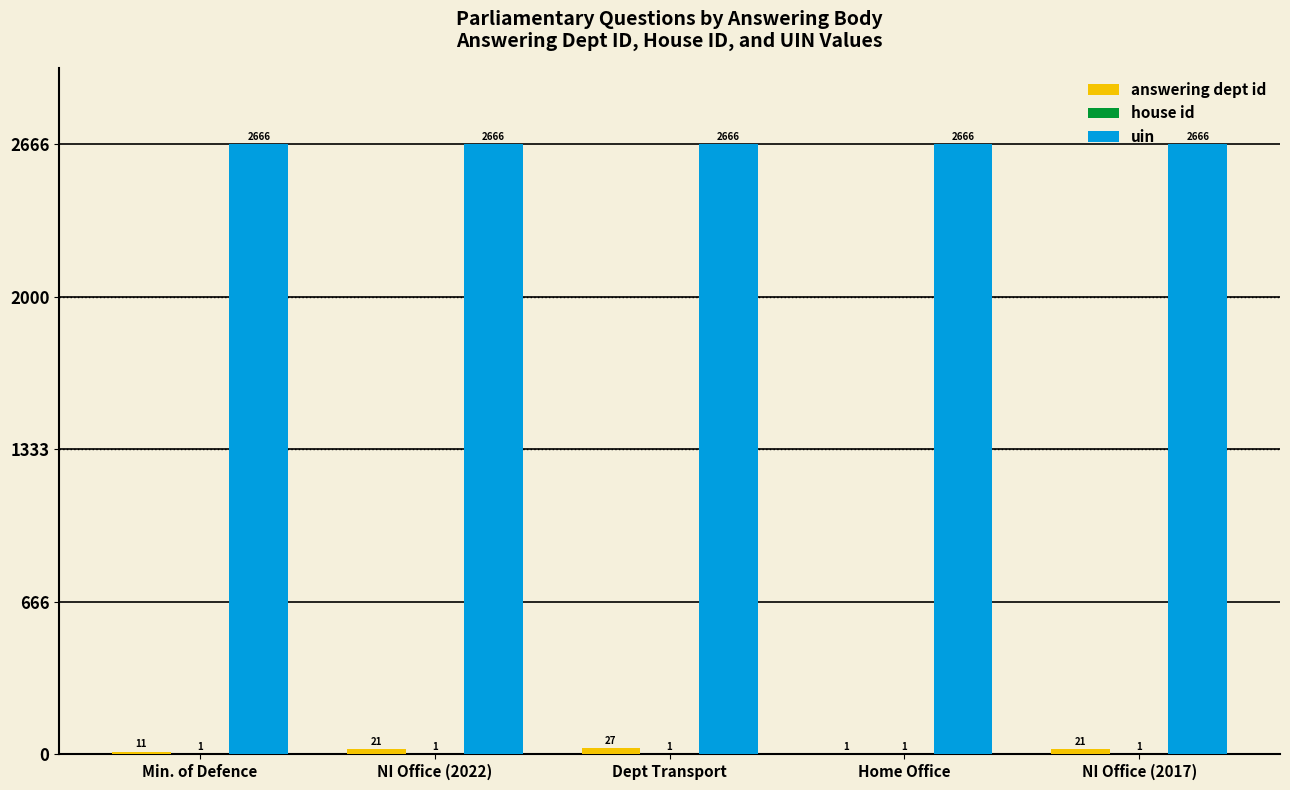

Is it true that uin equals 4772 at Min. of Defence?

False